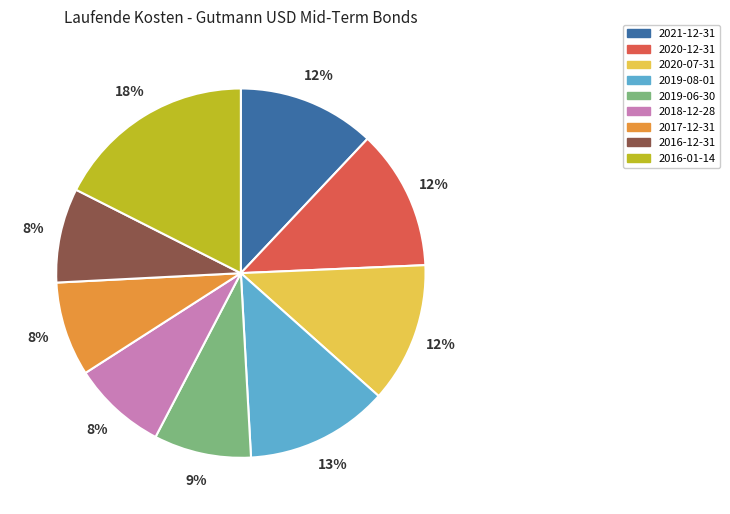

Is it true that 2018-12-28 is 8% of the pie?

True